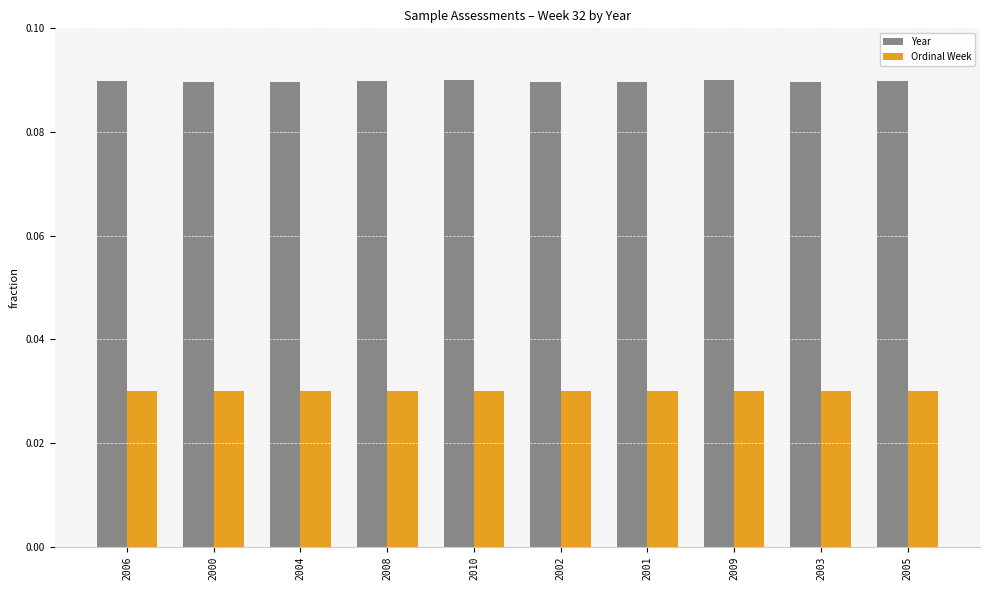

What position from the left is 2002?

6